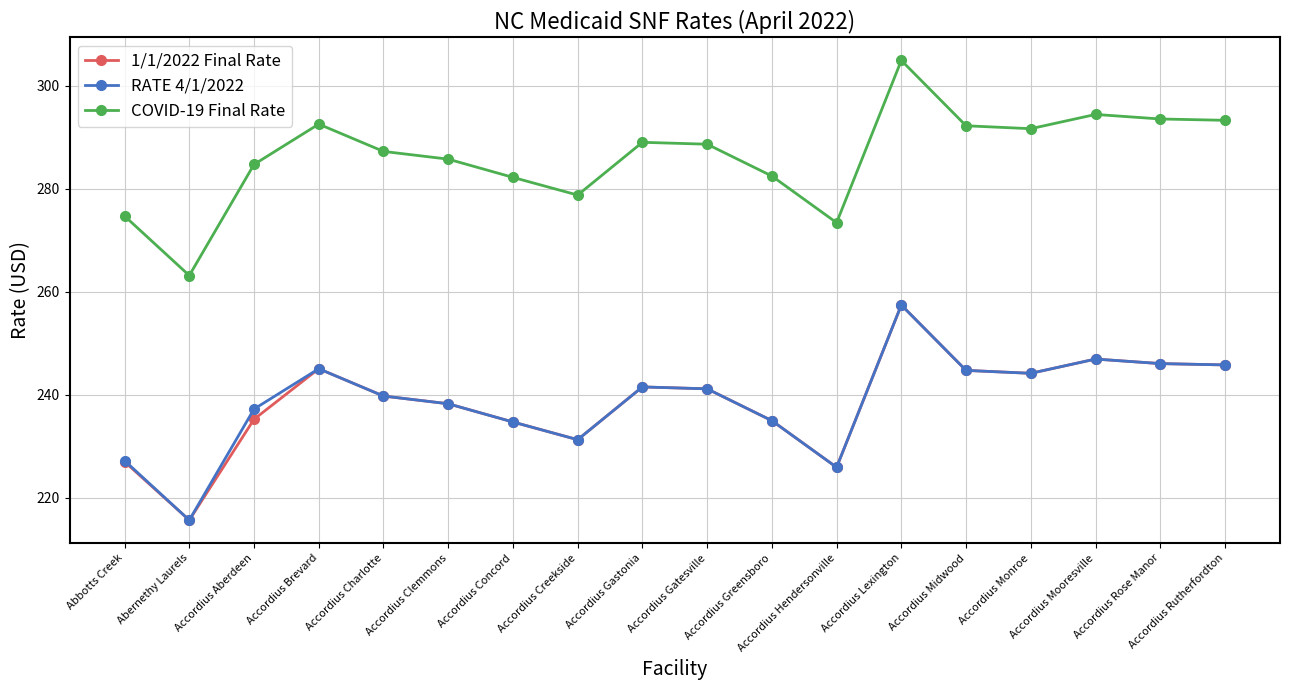

True or false: RATE 4/1/2022 and COVID-19 Final Rate cross at least once.

False